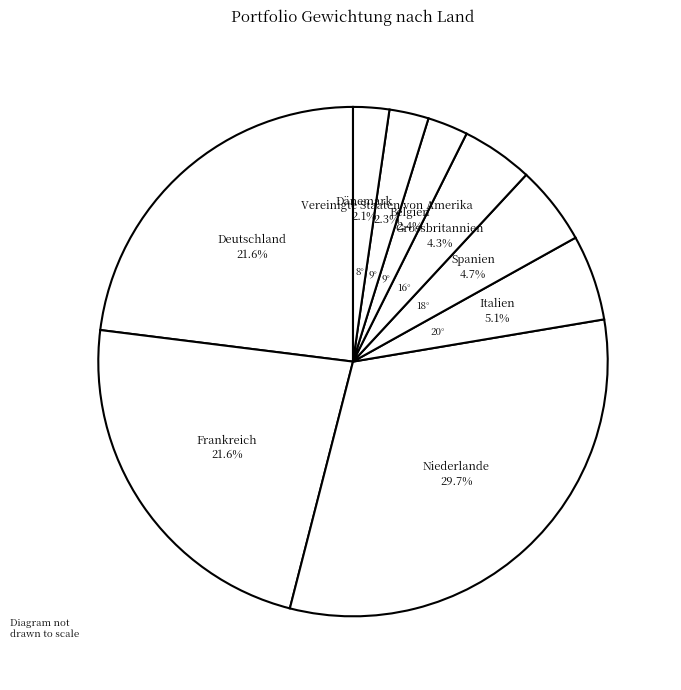

Is Vereinigte Staaten von Amerika the majority of the pie?

No